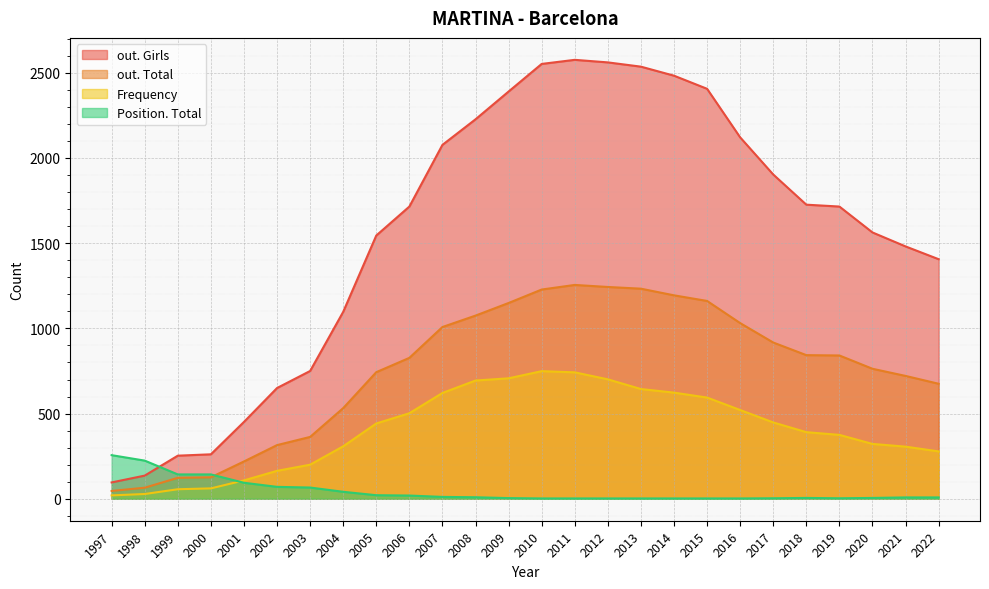

Reading left to right, transcribe all the data shown in this chart.

Frequency: 20	28	56	61	108	164	200	308	442	502	621	694	707	749	742	701	644	623	594	521	448	391	375	322	306	278
Position. Total: 256	224	143	143	94	70	66	41	21	19	11	9	4	2	2	2	2	2	2	2	3	5	3	5	8	8
out. Total: 46	65	123	126	219	315	363	532	743	827	1008	1075	1149	1228	1255	1243	1233	1194	1161	1031	917	843	841	763	721	675
out. Girls: 96	136	253	261	451	650	750	1097	1545	1715	2077	2227	2390	2552	2576	2561	2536	2483	2406	2121	1903	1726	1715	1563	1481	1406